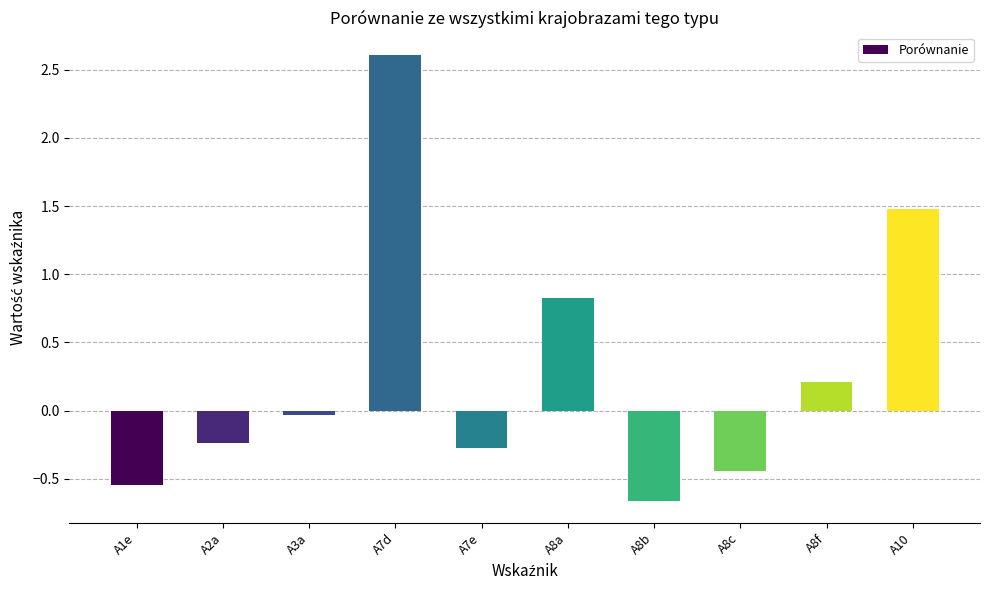

What is the label of the 4th bar from the left?

A7d